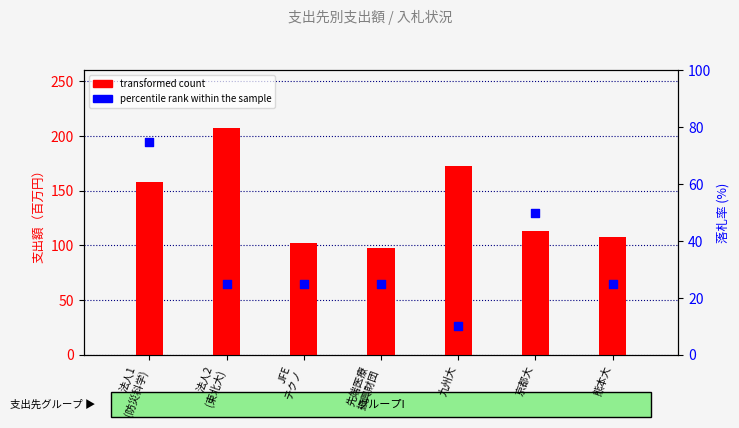

Which series has the largest total across all categories?

transformed count